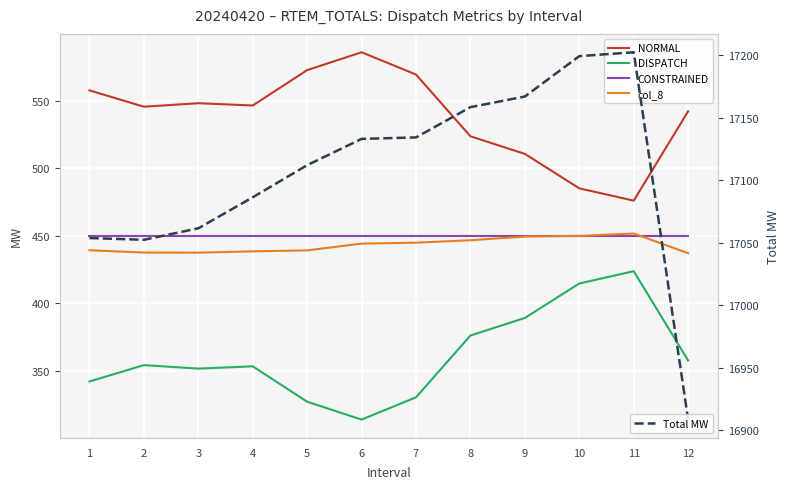

At how many categories does at least one series exceed 14304?

12